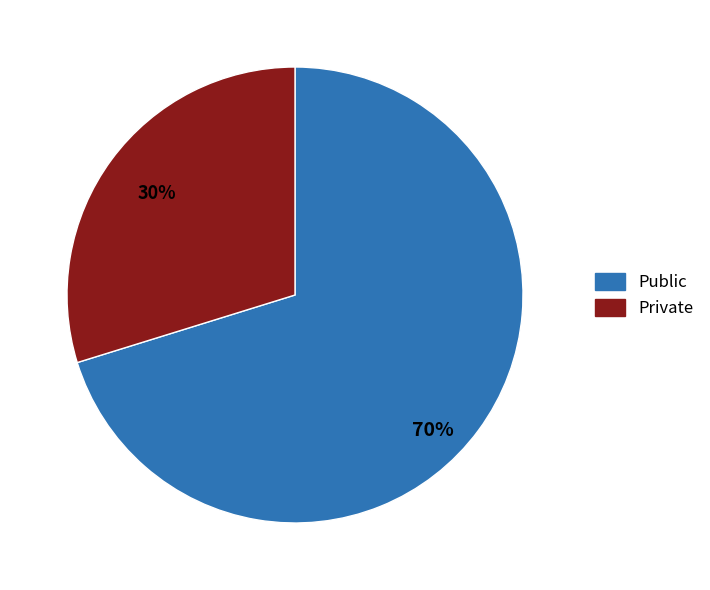

To the nearest percent, what is the difference between the largest and smallest slice percentages?

40%